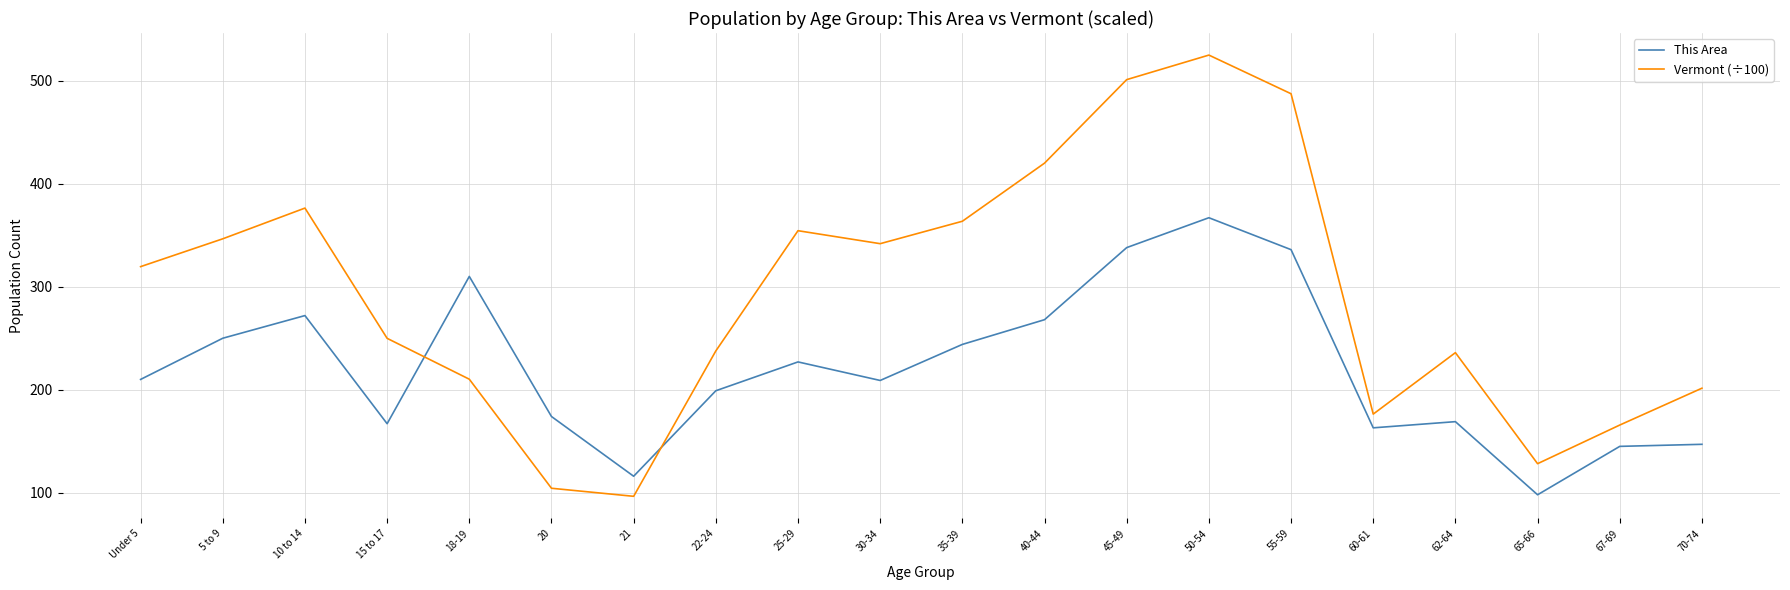

How many values in the Vermont (÷100) series are below 319?

10